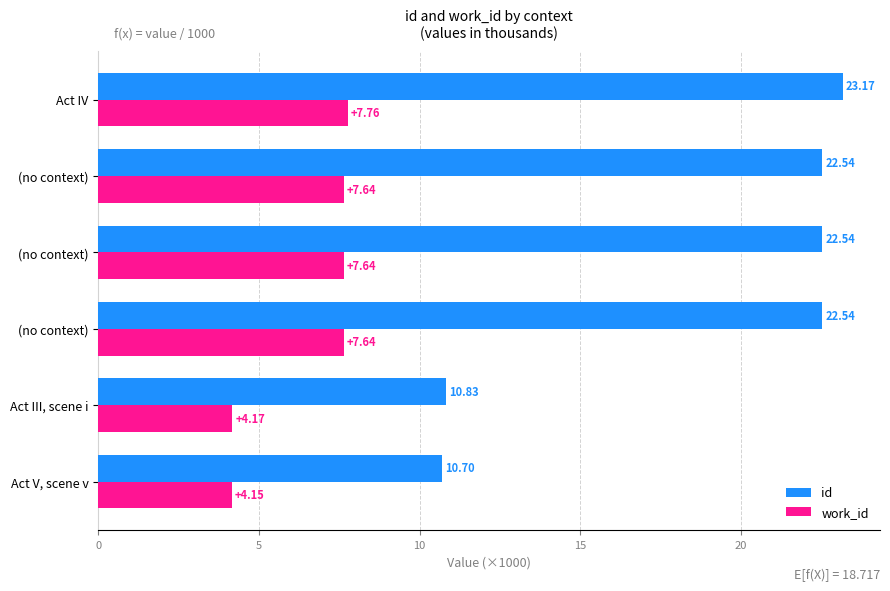

How many values in the id series are below 22?

2